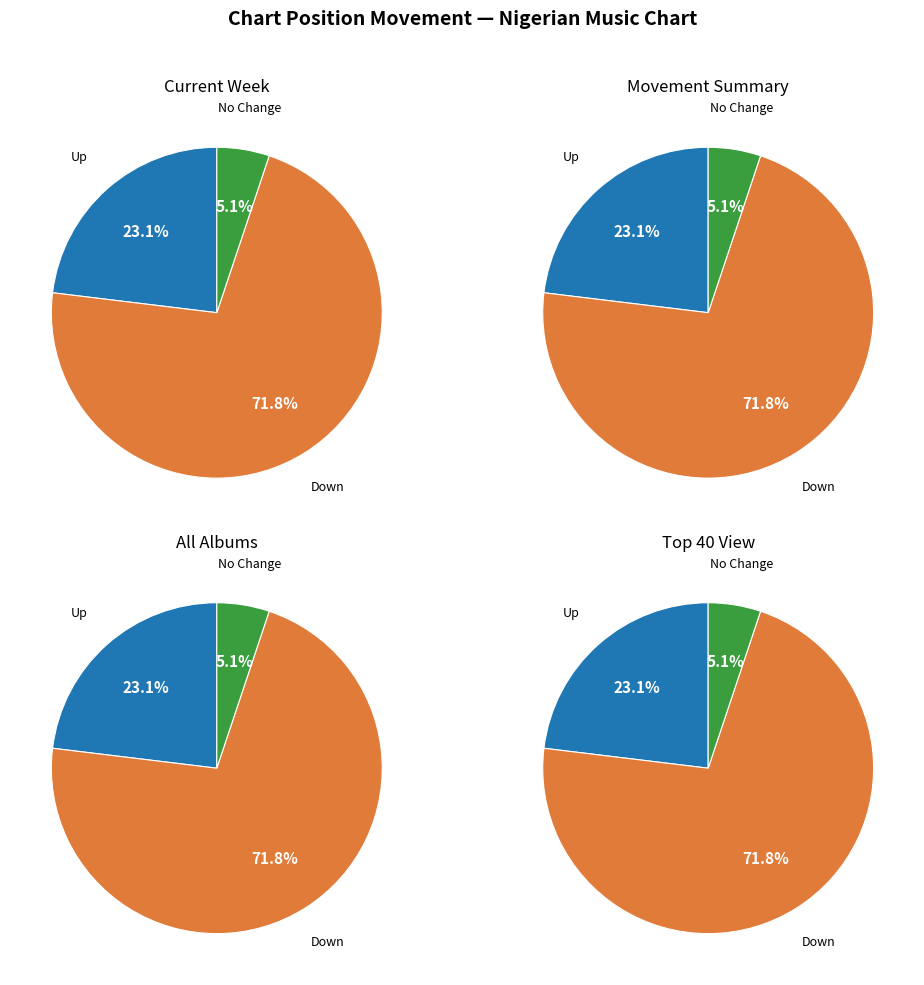

Is there a majority slice in this chart?

Yes